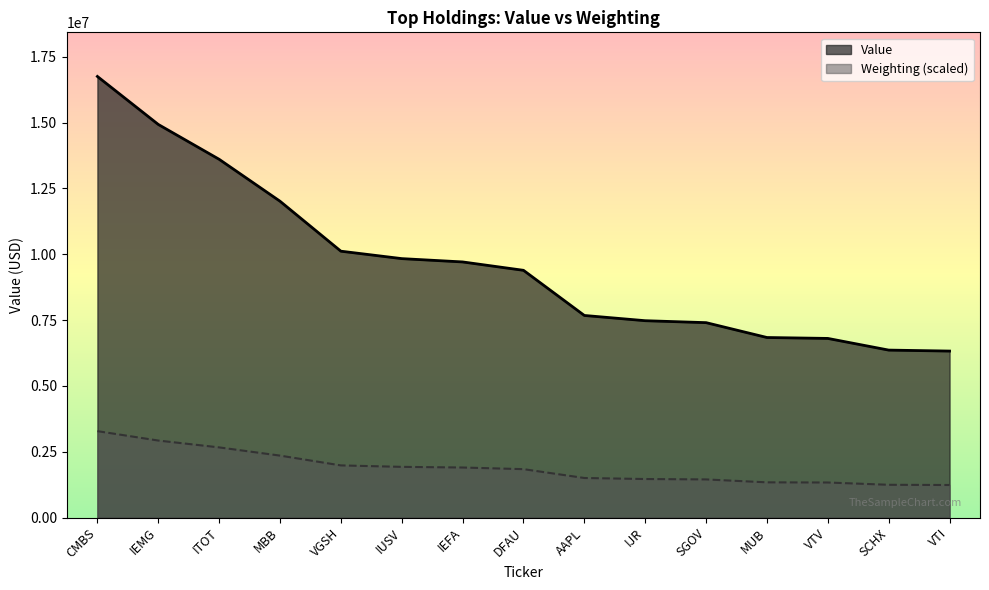

Which has a higher value, CMBS or VGSH?

CMBS